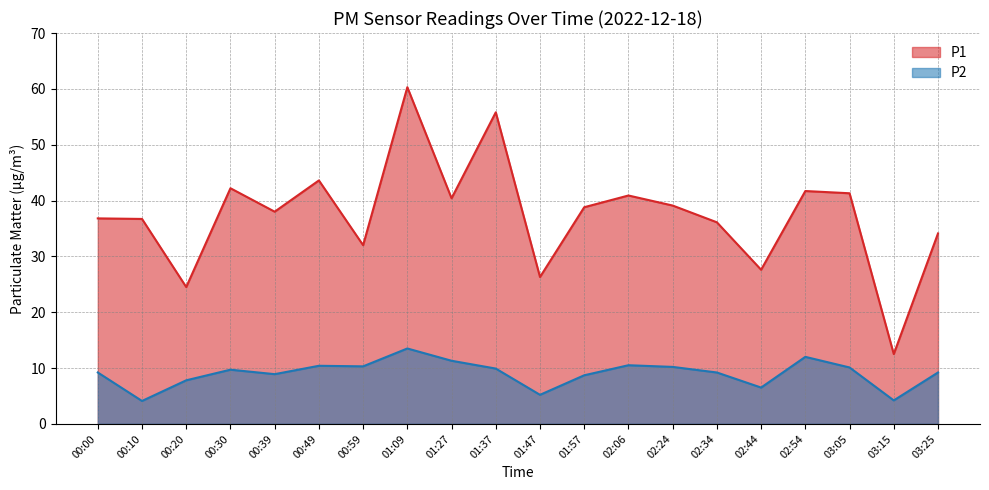

True or false: P1 and P2 intersect in this chart.

False